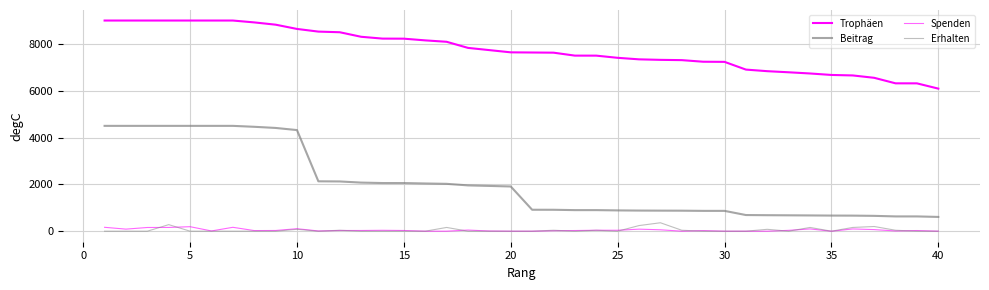

How many lines are shown in the chart?

4